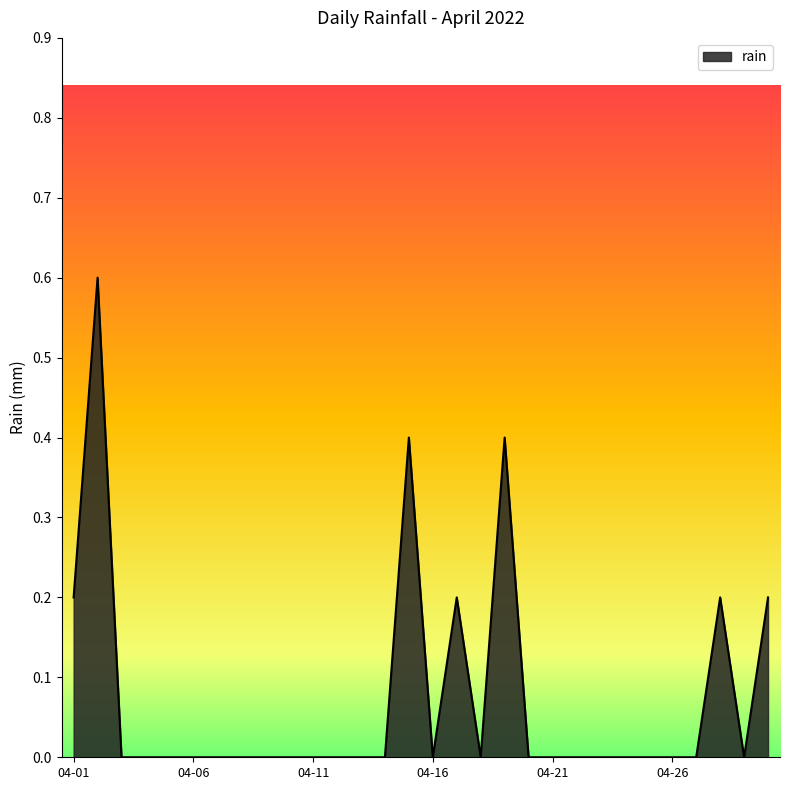

What is the difference between the maximum and minimum values?

0.6